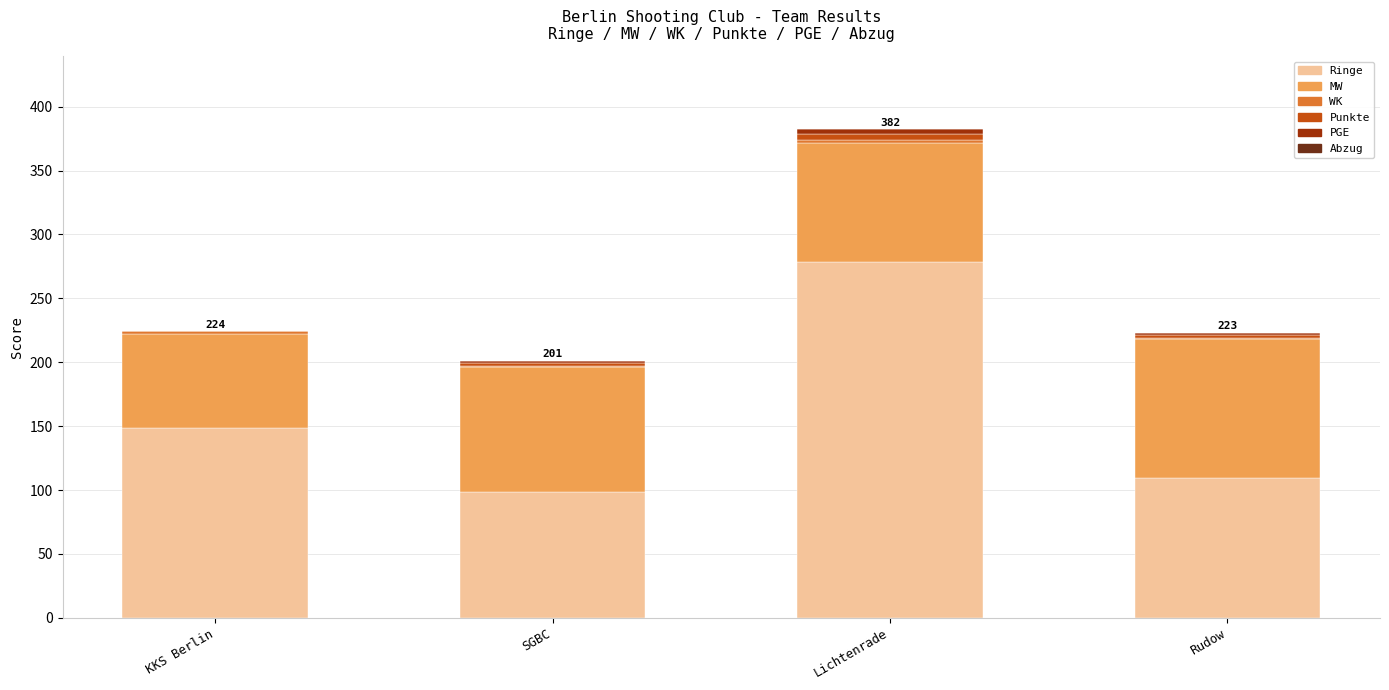

True or false: Ringe has a value of 278.5 at Lichtenrade.

True